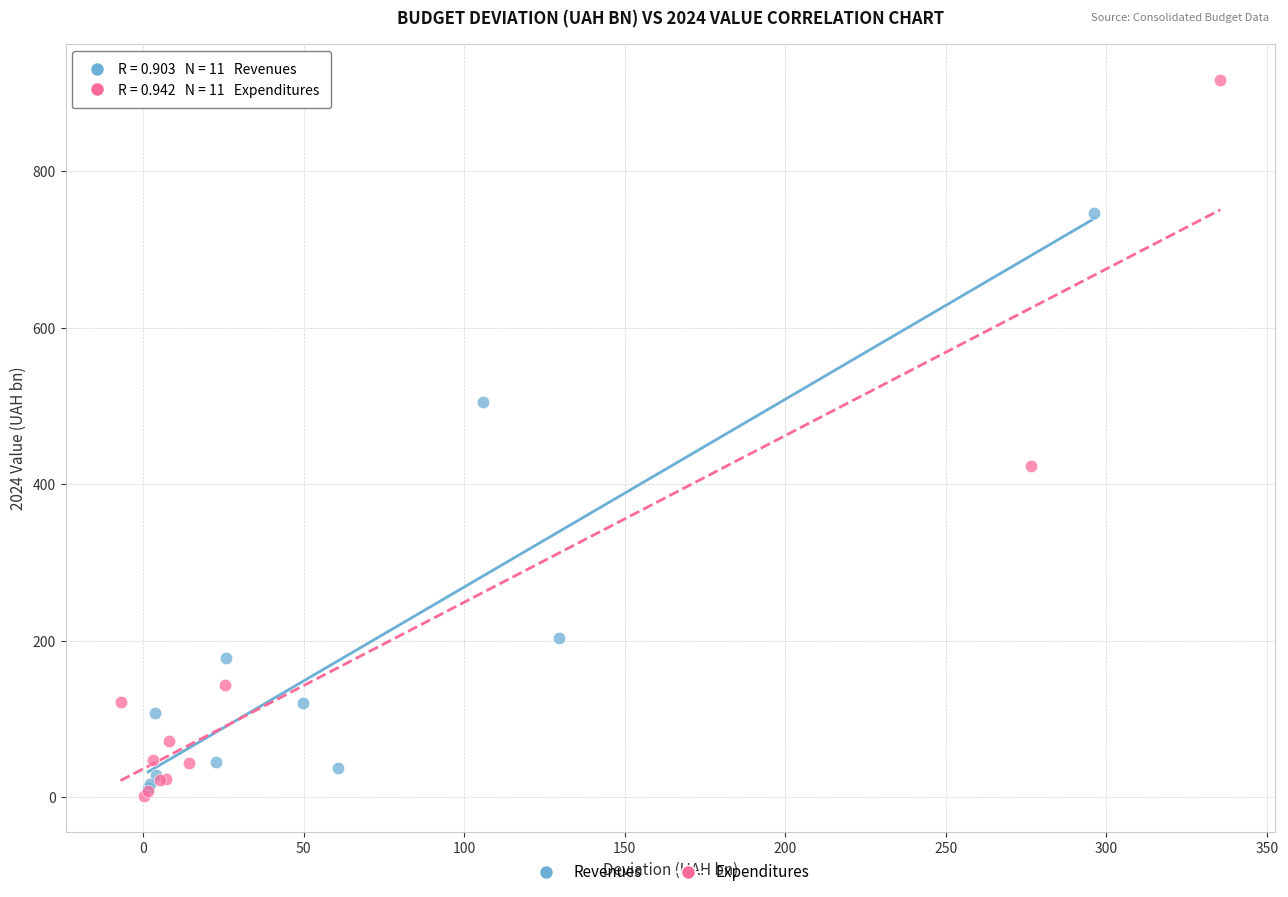

What are all the series names shown in the legend?

Revenues, Expenditures